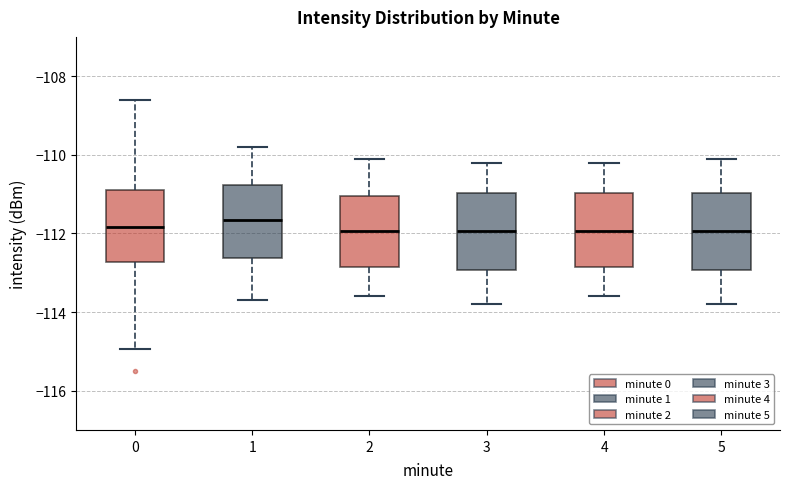

Reading left to right, read every box against the y-axis: the position of its median line, the range the box covers, and the ends of its whiskers. The values are not printed on the chart, so give them approximately, as read against the axis.

0: median -111.8, box -112.8 to -111.0, whiskers -115.0 to -108.6
1: median -111.6, box -112.6 to -110.8, whiskers -113.6 to -109.8
2: median -112.0, box -112.8 to -111.0, whiskers -113.6 to -110.0
3: median -112.0, box -113.0 to -111.0, whiskers -113.8 to -110.2
4: median -112.0, box -112.8 to -111.0, whiskers -113.6 to -110.2
5: median -112.0, box -113.0 to -111.0, whiskers -113.8 to -110.0